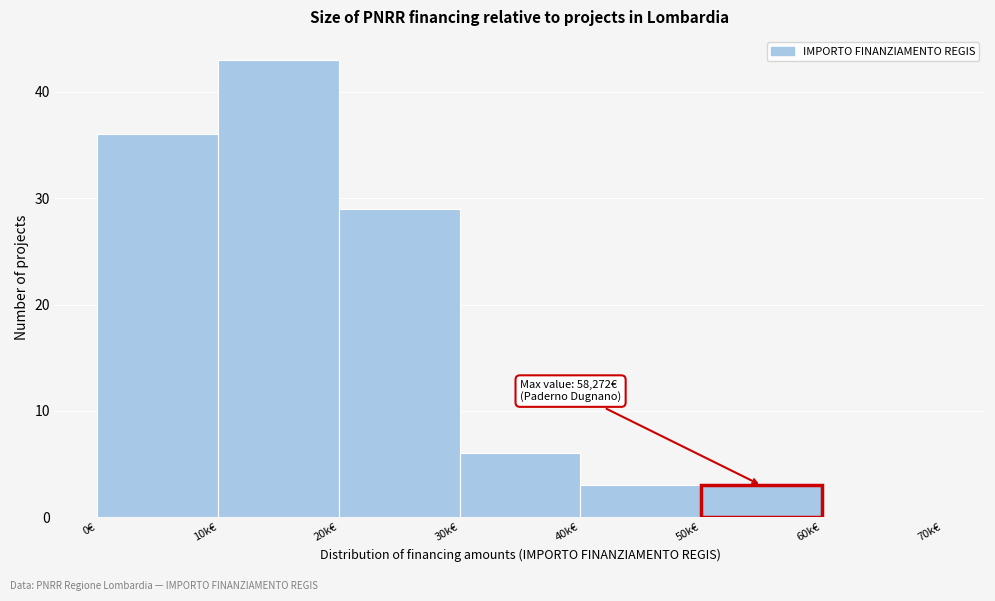

Reading right to left, extract all data points from this chart.

60k€=0	50k€=3	40k€=3	30k€=6	20k€=29	10k€=43	0€=36